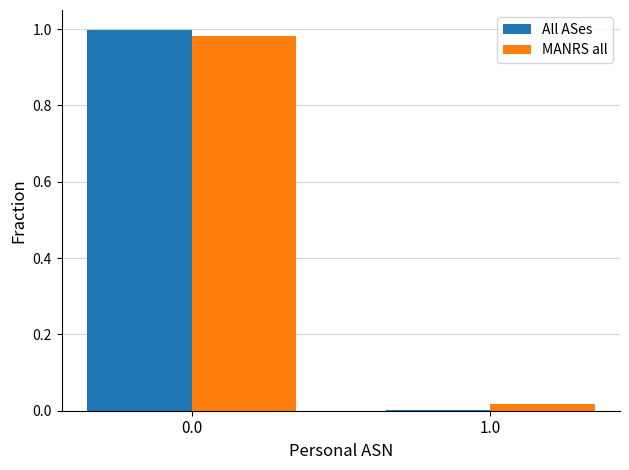

True or false: All ASes has a value of 0.0 at 1.0.

True